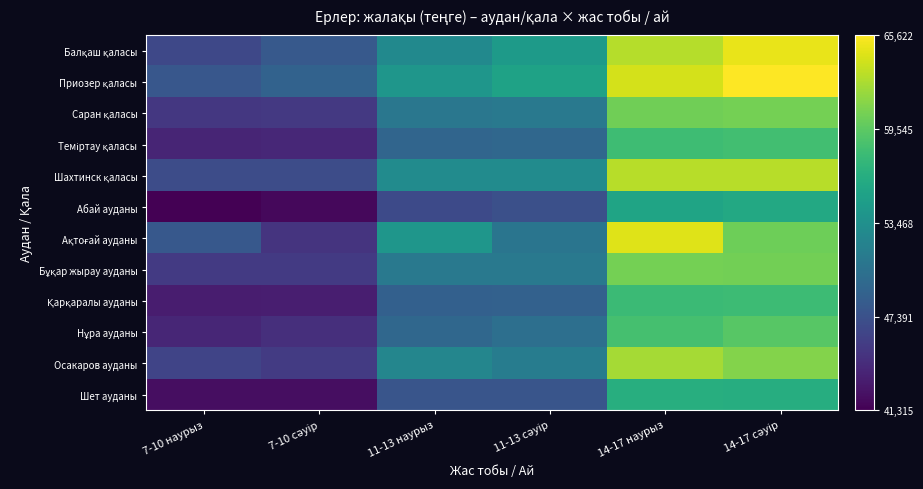

Which has a higher value, 14-17 сәуір or 11-13 сәуір?

14-17 сәуір